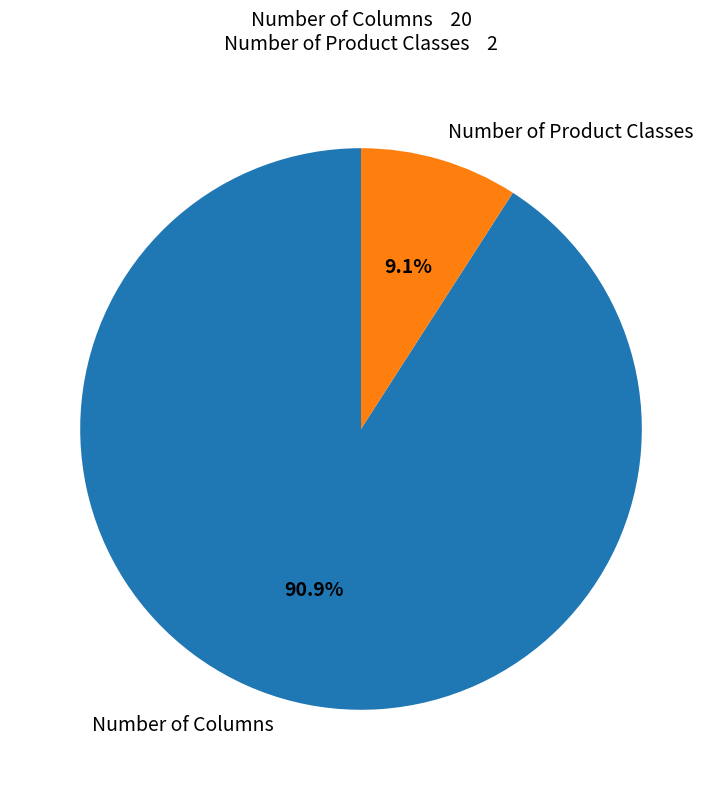

To the nearest percent, what is the difference between the largest and smallest slice percentages?

82%